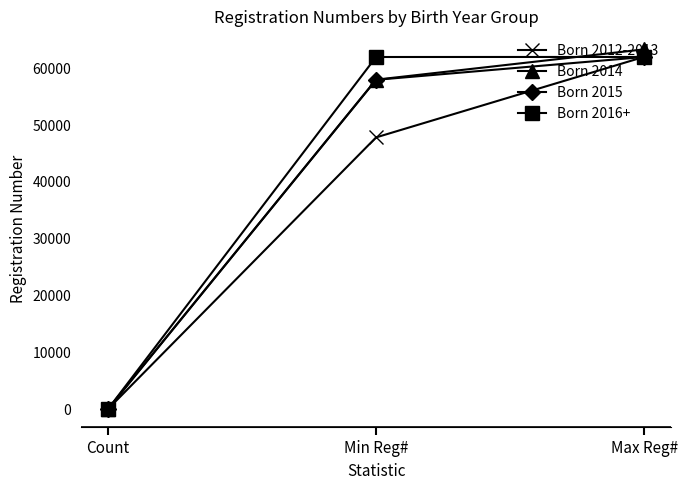

What is the label of the 1st point from the left?

Count